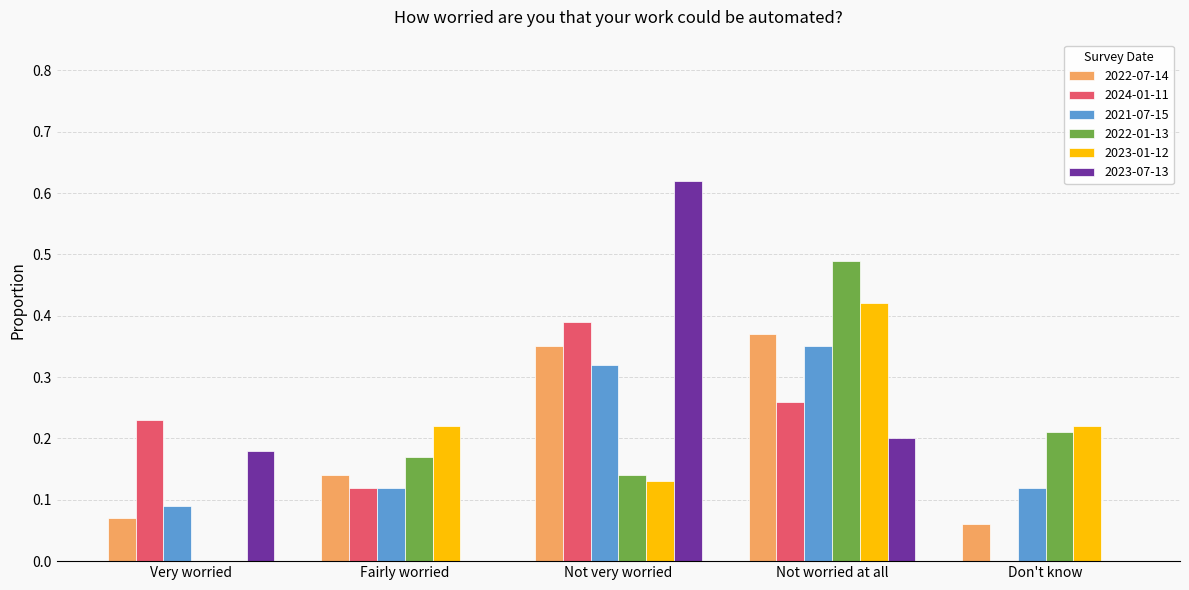

True or false: 2021-07-15 has a value of 0.1 at Not worried at all.

False